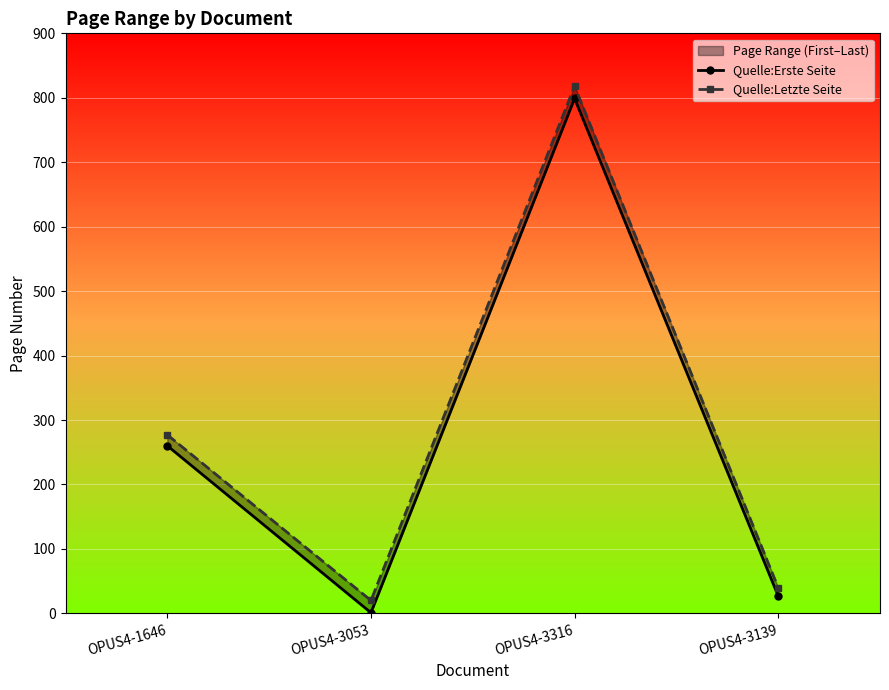

What are all the series names shown in the legend?

Quelle:Erste Seite, Quelle:Letzte Seite